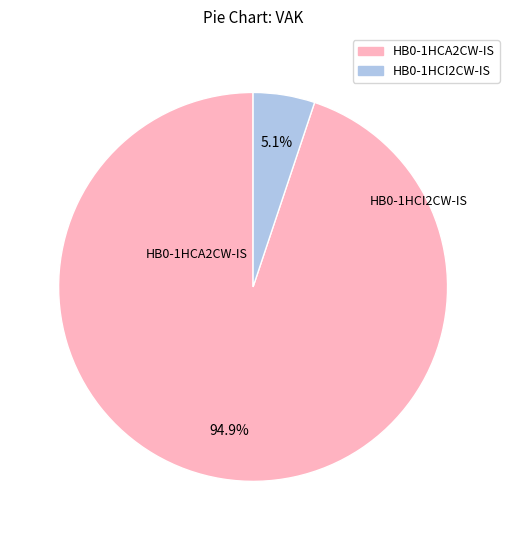

Is there any slice that represents more than half of the pie?

Yes